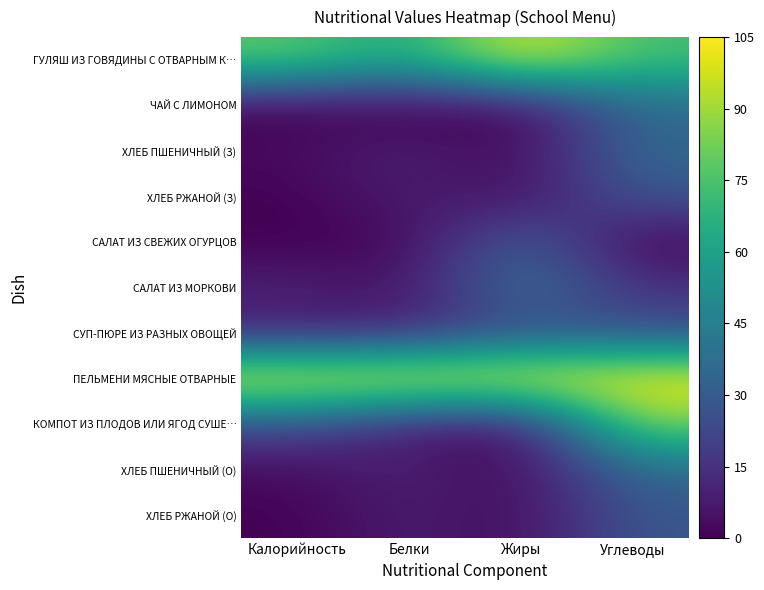

Reading left to right, what are all the values shown in this chart?

ГУЛЯШ ИЗ ГОВЯДИНЫ С ОТВАРНЫМ К…: Калорийность=79.0	Белки=61.2	Жиры=103.2	Углеводы=73.2
ЧАЙ С ЛИМОНОМ: Калорийность=0.3	Белки=0.0	Жиры=0.0	Углеводы=36.9
ХЛЕБ ПШЕНИЧНЫЙ (З): Калорийность=3.0	Белки=10.4	Жиры=1.3	Углеводы=35.8
ХЛЕБ РЖАНОЙ (З): Калорийность=0.1	Белки=9.3	Жиры=2.2	Углеводы=28.4
САЛАТ ИЗ СВЕЖИХ ОГУРЦОВ: Калорийность=0.0	Белки=1.5	Жиры=34.7	Углеводы=0.0
САЛАТ ИЗ МОРКОВИ: Калорийность=10.1	Белки=4.0	Жиры=40.4	Углеводы=15.2
СУП-ПЮРЕ ИЗ РАЗНЫХ ОВОЩЕЙ: Калорийность=9.4	Белки=11.5	Жиры=24.6	Углеводы=25.8
ПЕЛЬМЕНИ МЯСНЫЕ ОТВАРНЫЕ: Калорийность=105.0	Белки=105.0	Жиры=105.0	Углеводы=105.0
КОМПОТ ИЗ ПЛОДОВ ИЛИ ЯГОД СУШЕ…: Калорийность=24.5	Белки=8.7	Жиры=0.6	Углеводы=85.5
ХЛЕБ ПШЕНИЧНЫЙ (О): Калорийность=3.0	Белки=10.4	Жиры=1.3	Углеводы=35.8
ХЛЕБ РЖАНОЙ (О): Калорийность=0.1	Белки=9.3	Жиры=2.2	Углеводы=28.4